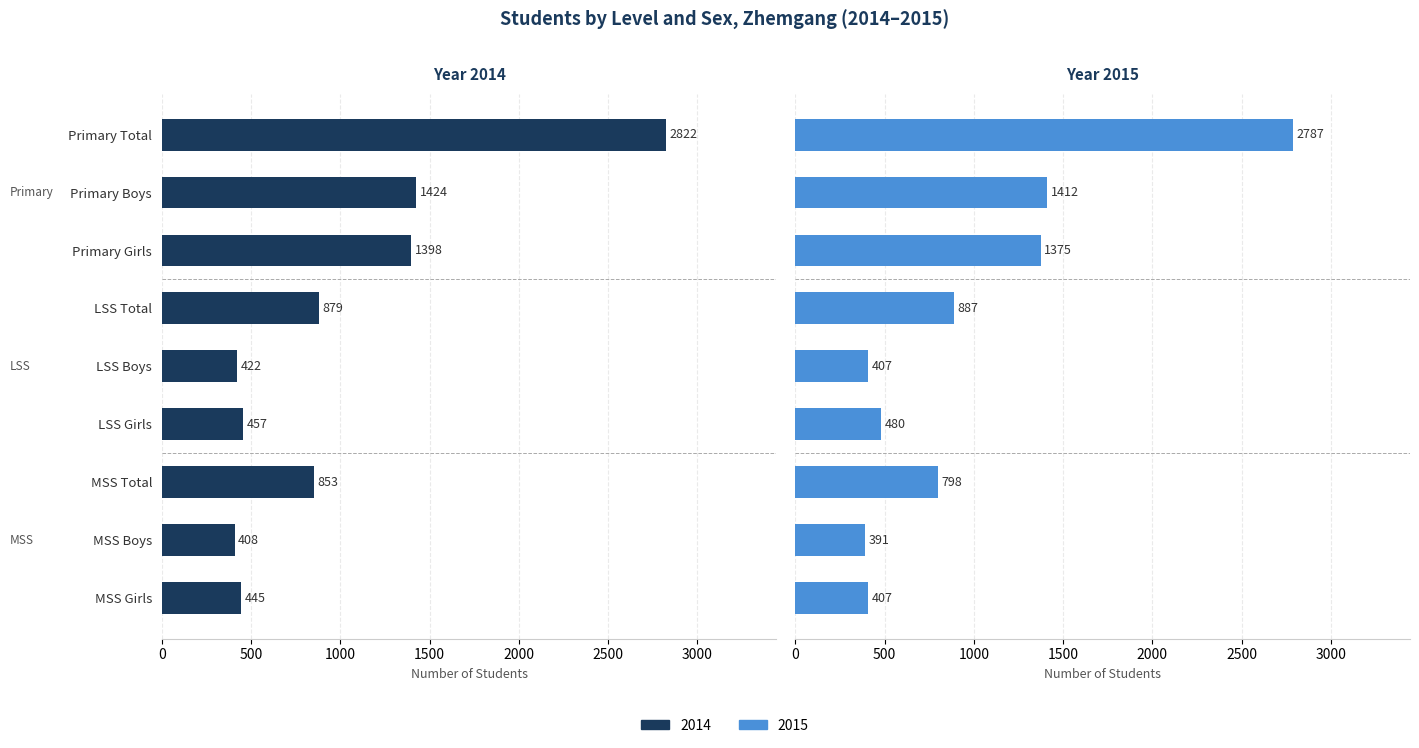

Reading right to left, what are all the values shown in this chart?

2014: 445	408	853	457	422	879	1398	1424	2822
2015: 407	391	798	480	407	887	1375	1412	2787